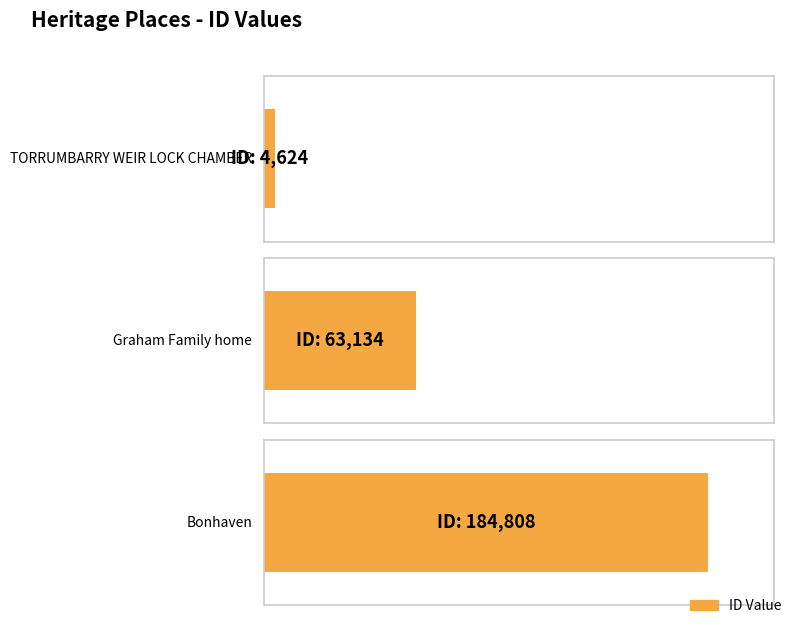

Does the chart contain stacked bars?

No